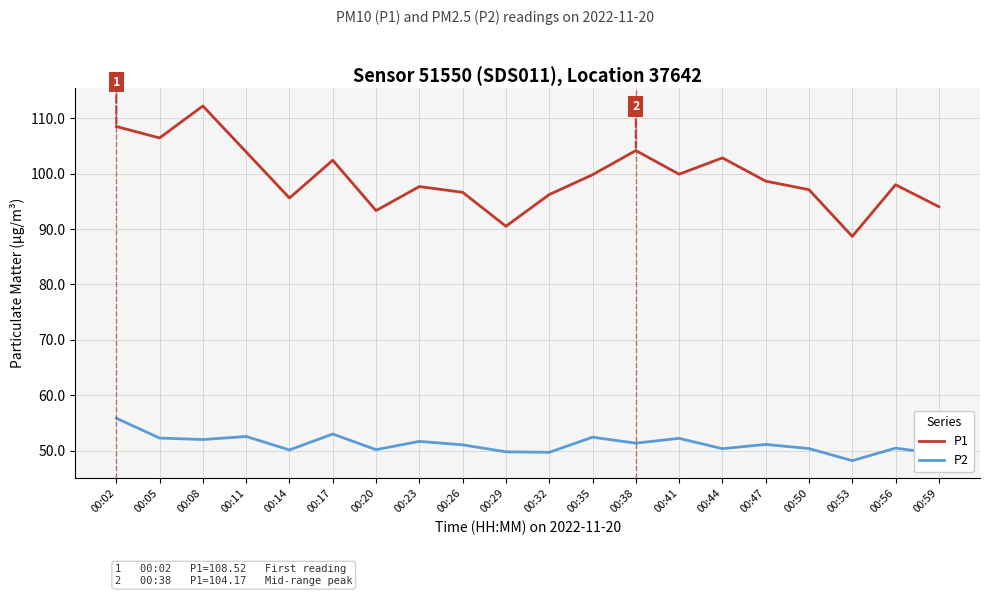

What are all the series names shown in the legend?

P1, P2